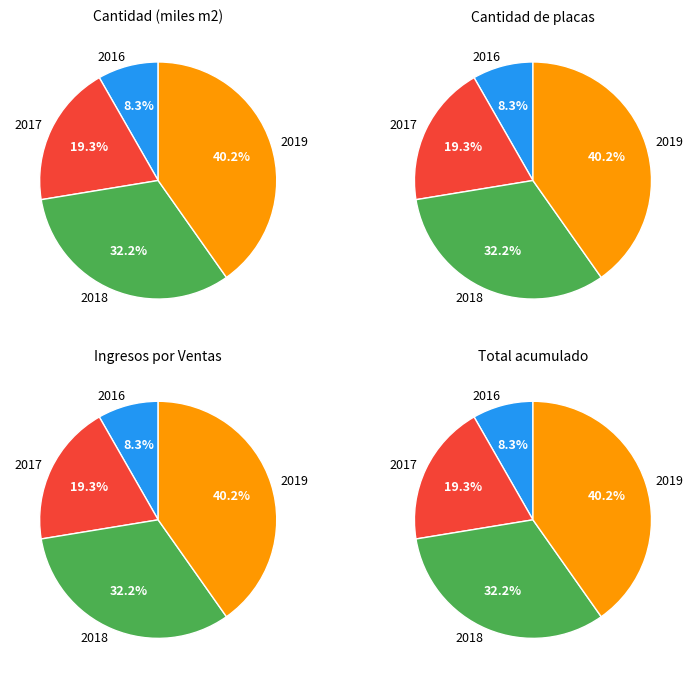

Which has a higher value, 2017 or 2019?

2019